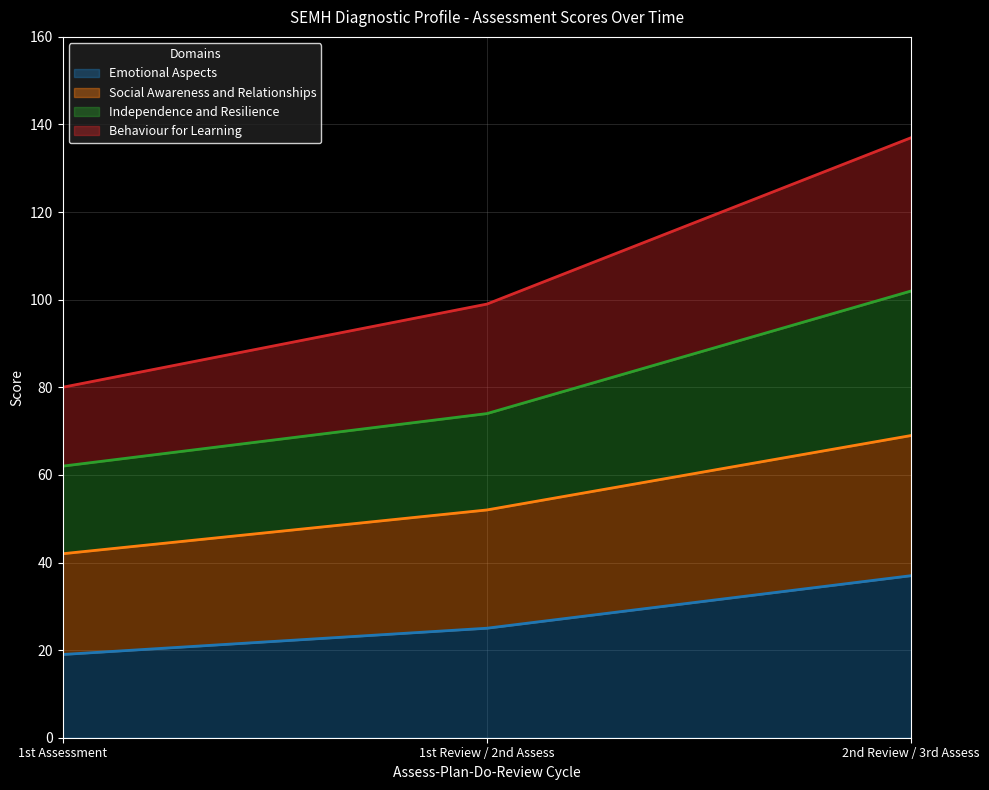

Which has a higher value, 1st Review / 2nd Assess or 1st Assessment?

1st Review / 2nd Assess